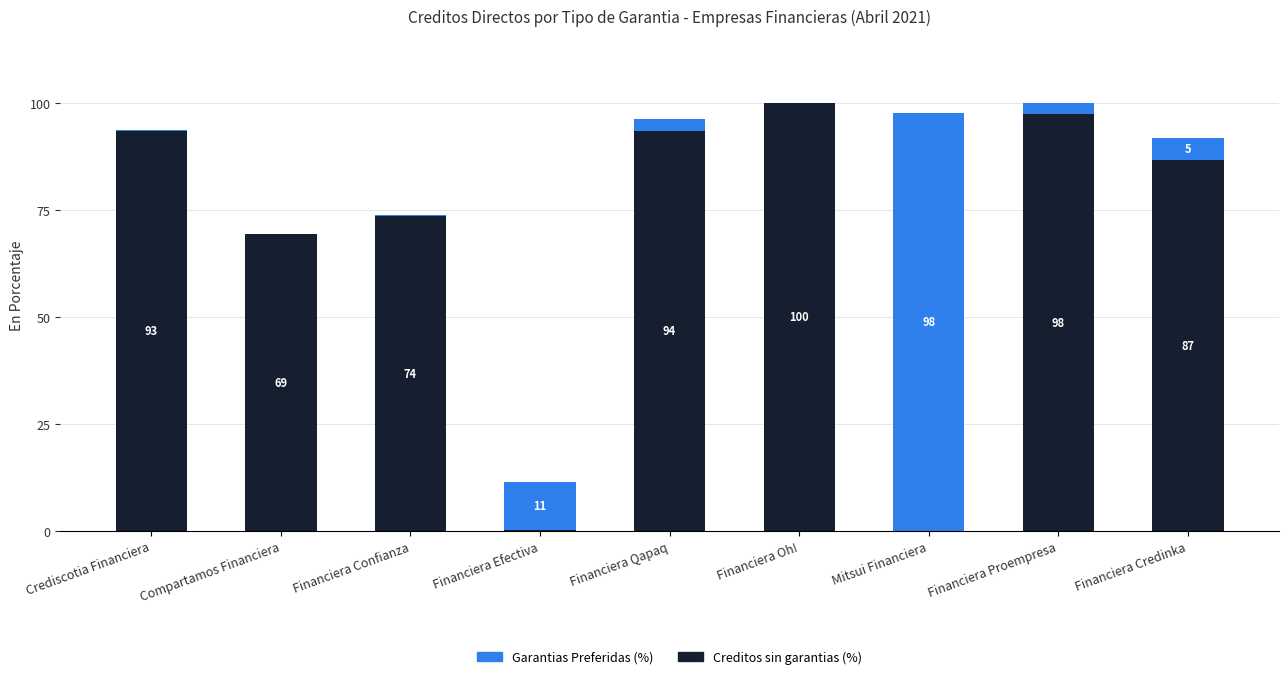

At which label does Creditos sin garantias (%) reach its peak?

Financiera Oh!